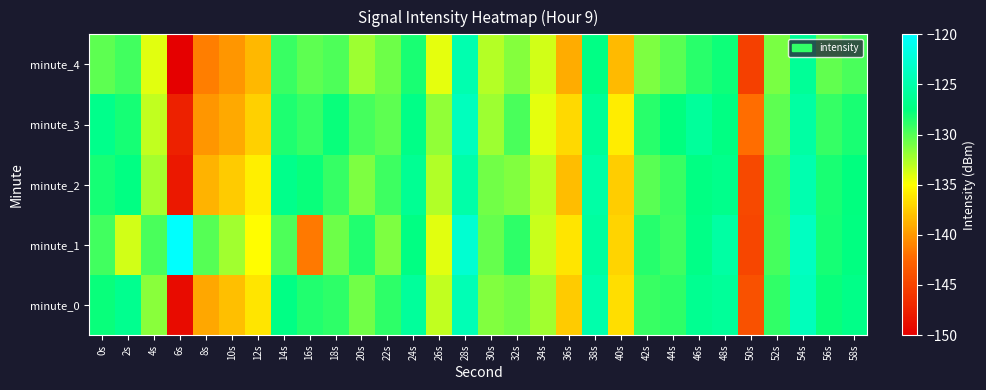

What is the total value across all series at 20s?

-652.2